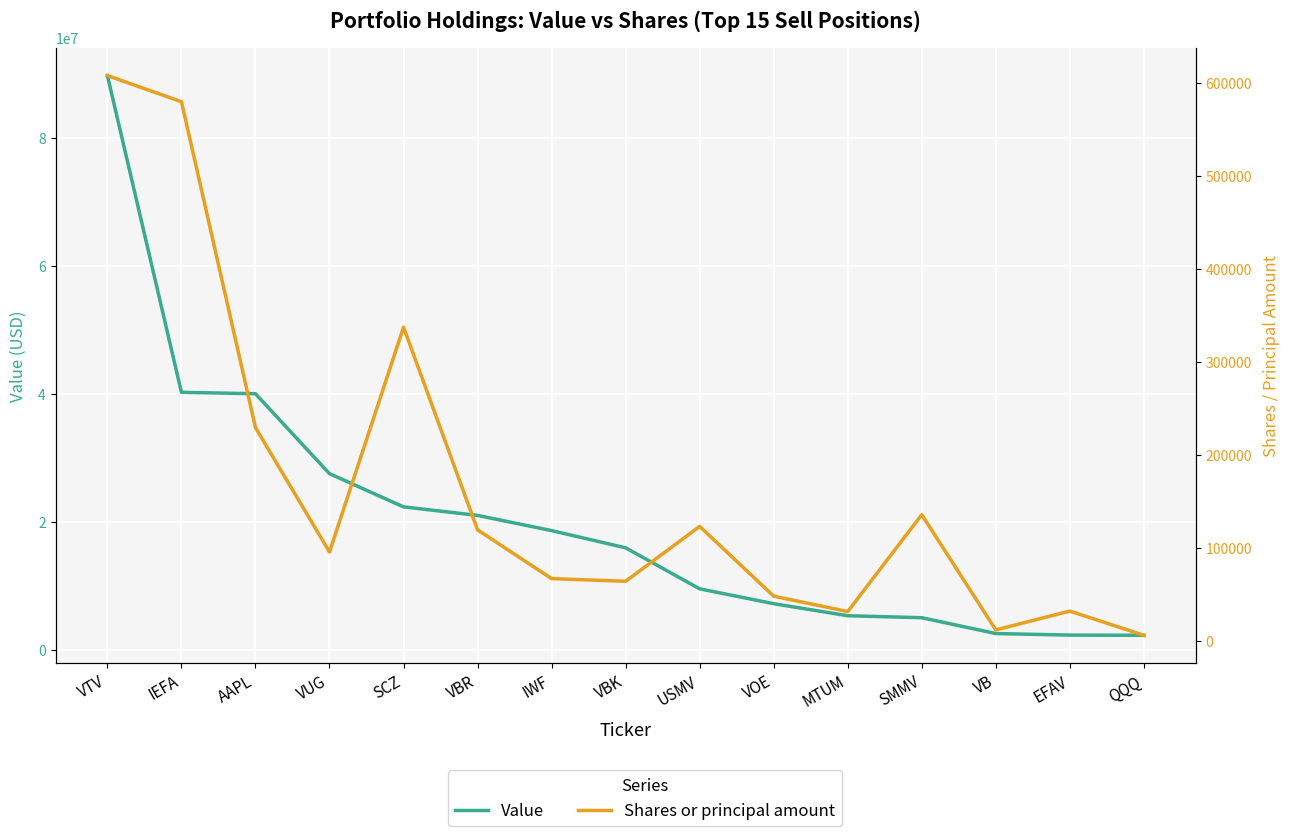

Where is the first local maximum for Shares or principal amount?

SCZ